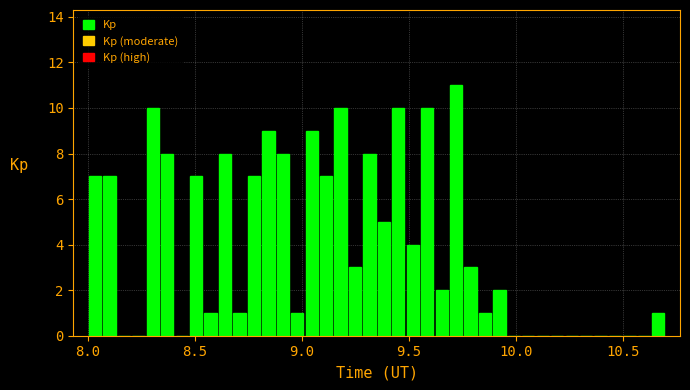

Read against the x-axis, roughly where is the centre of the tallest bar?

9.70